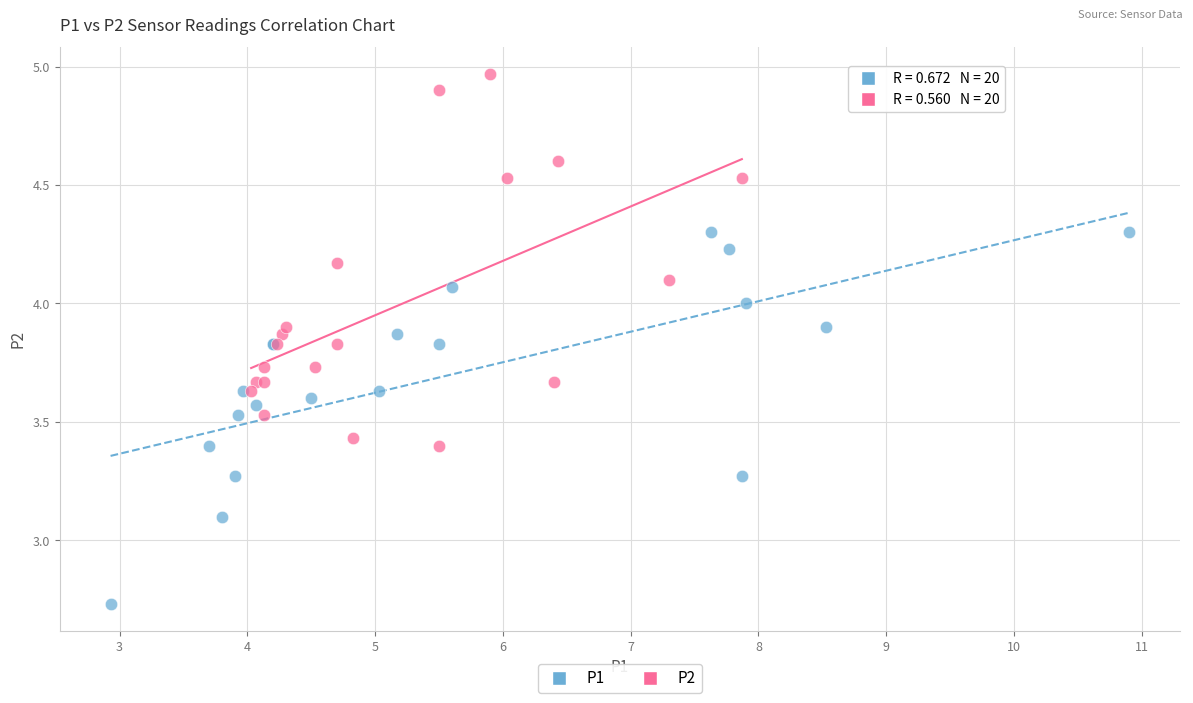

Which series contains the lowest Y value?

P1